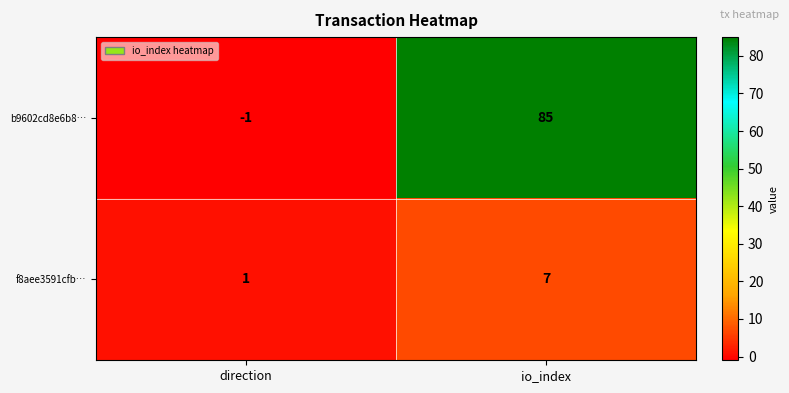

Which label corresponds to the smallest value in the chart?

direction